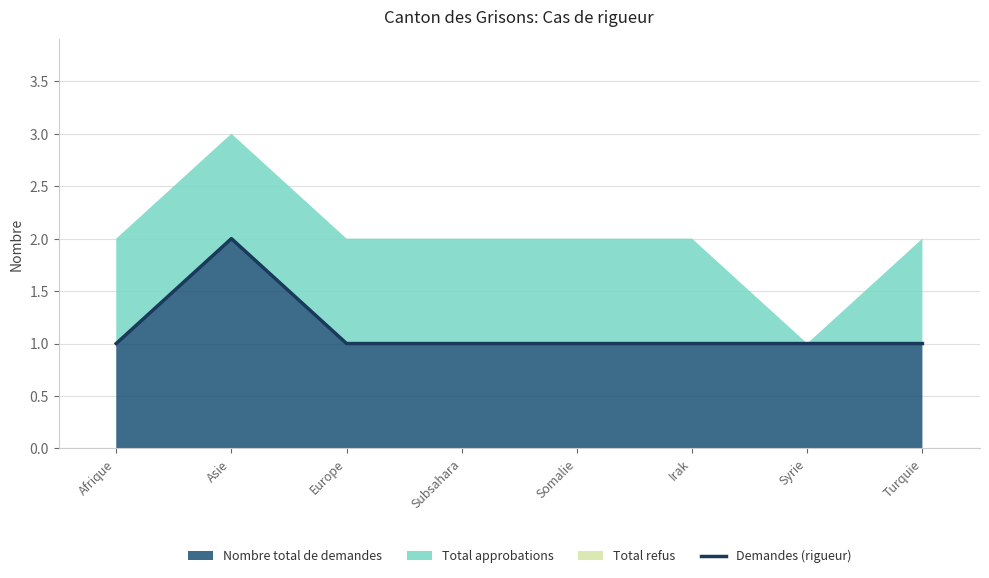

What is the sum of all values?

9